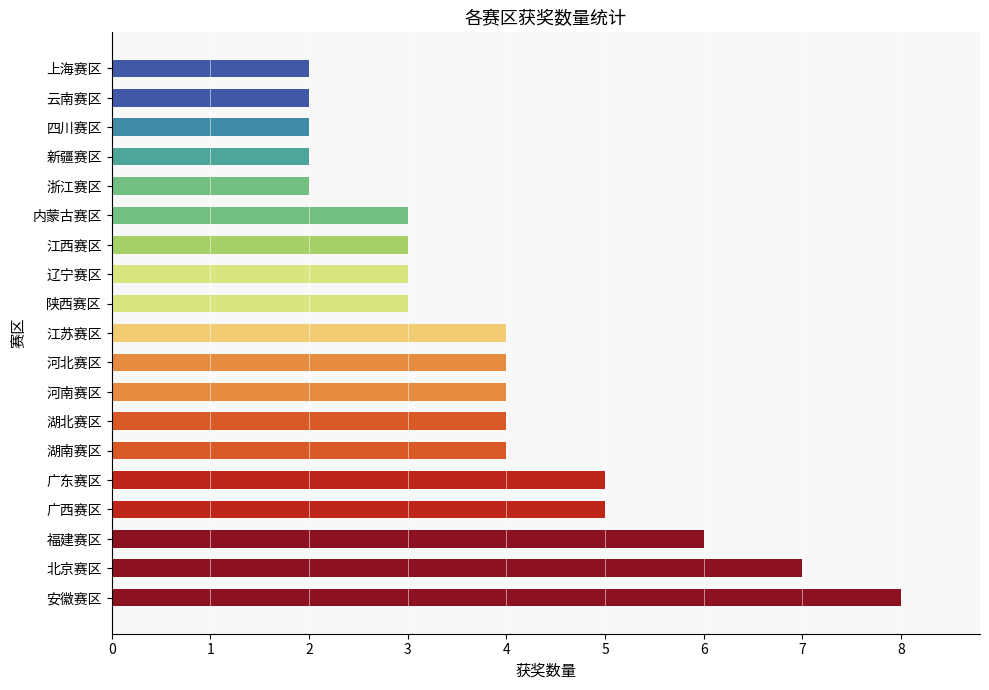

What is the smallest value displayed?

2